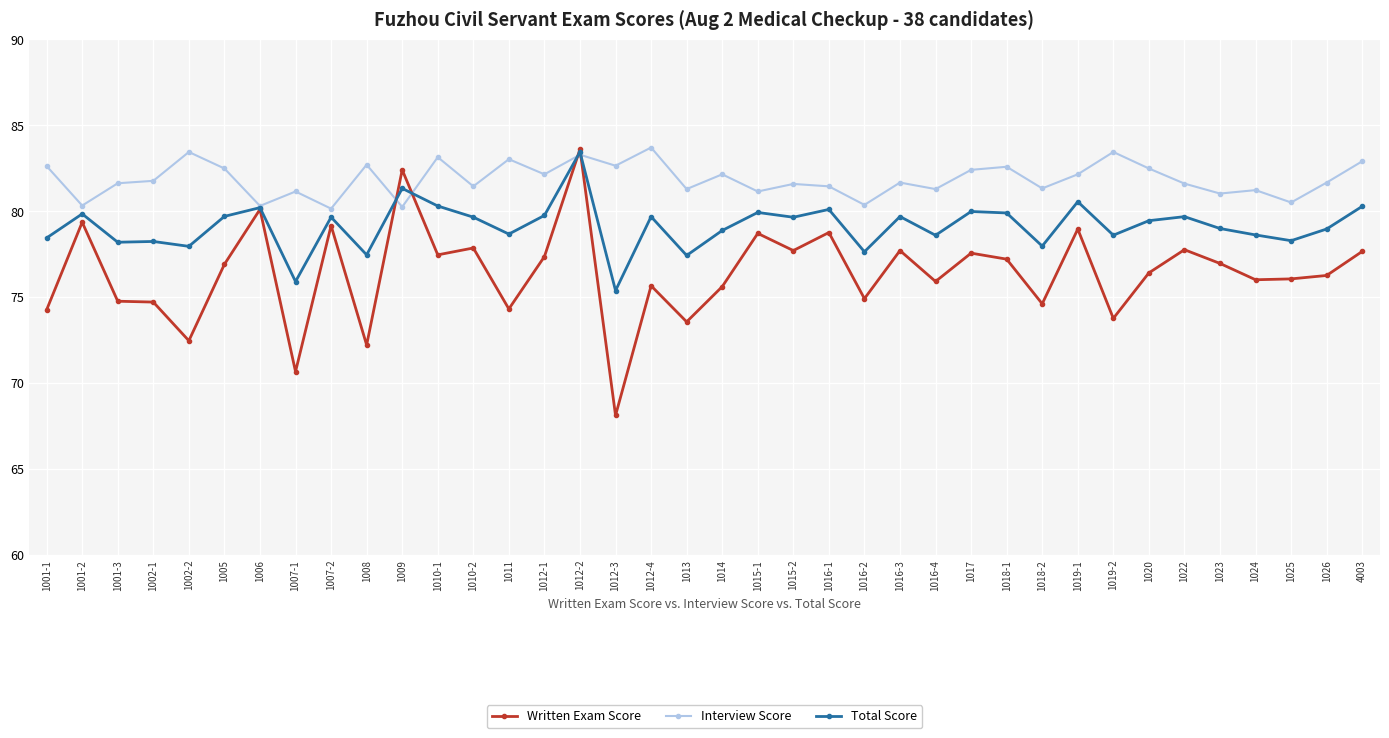

Is the value of Total Score at 1018-2 greater than the value of Written Exam Score at 1014?

Yes